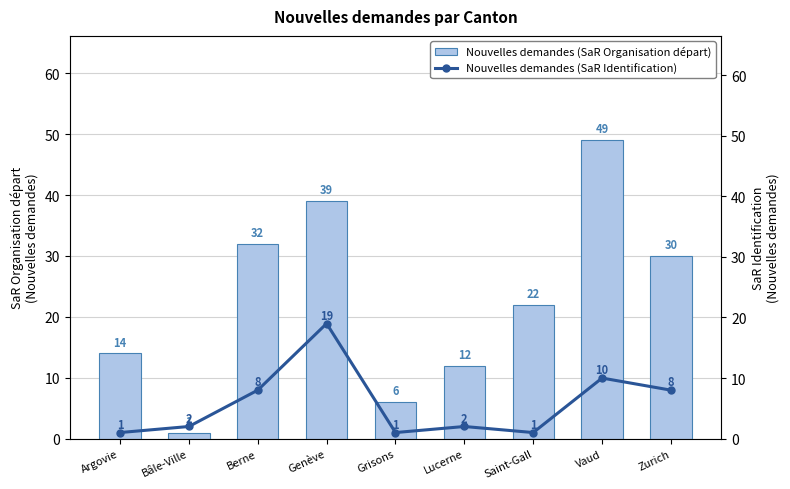

Reading left to right, list all the values displayed in this chart.

Nouvelles demandes (SaR Organisation départ): Argovie=14	Bâle-Ville=1	Berne=32	Genève=39	Grisons=6	Lucerne=12	Saint-Gall=22	Vaud=49	Zurich=30
Nouvelles demandes (SaR Identification): Argovie=1	Bâle-Ville=2	Berne=8	Genève=19	Grisons=1	Lucerne=2	Saint-Gall=1	Vaud=10	Zurich=8